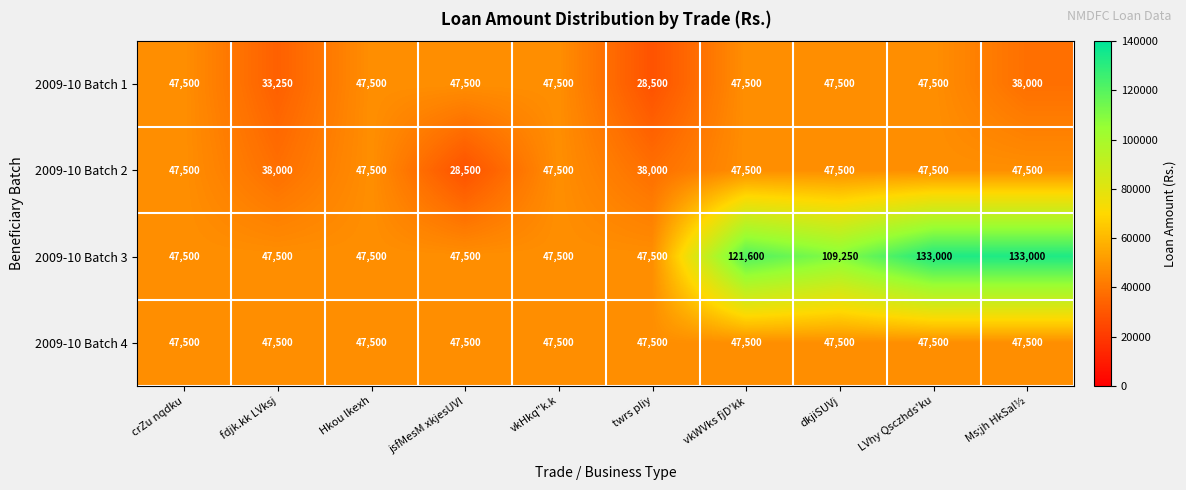

At which label does 2009-10 Batch 1 reach its minimum?

twrs pIiy